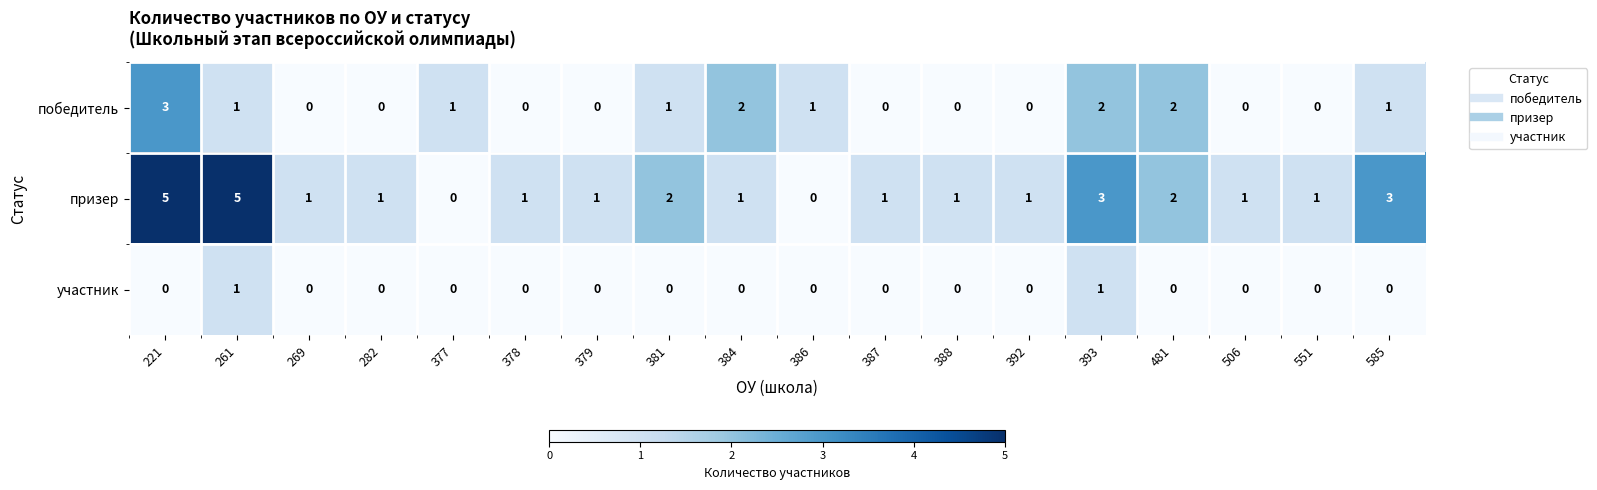

How many categories are shown in the chart?

18